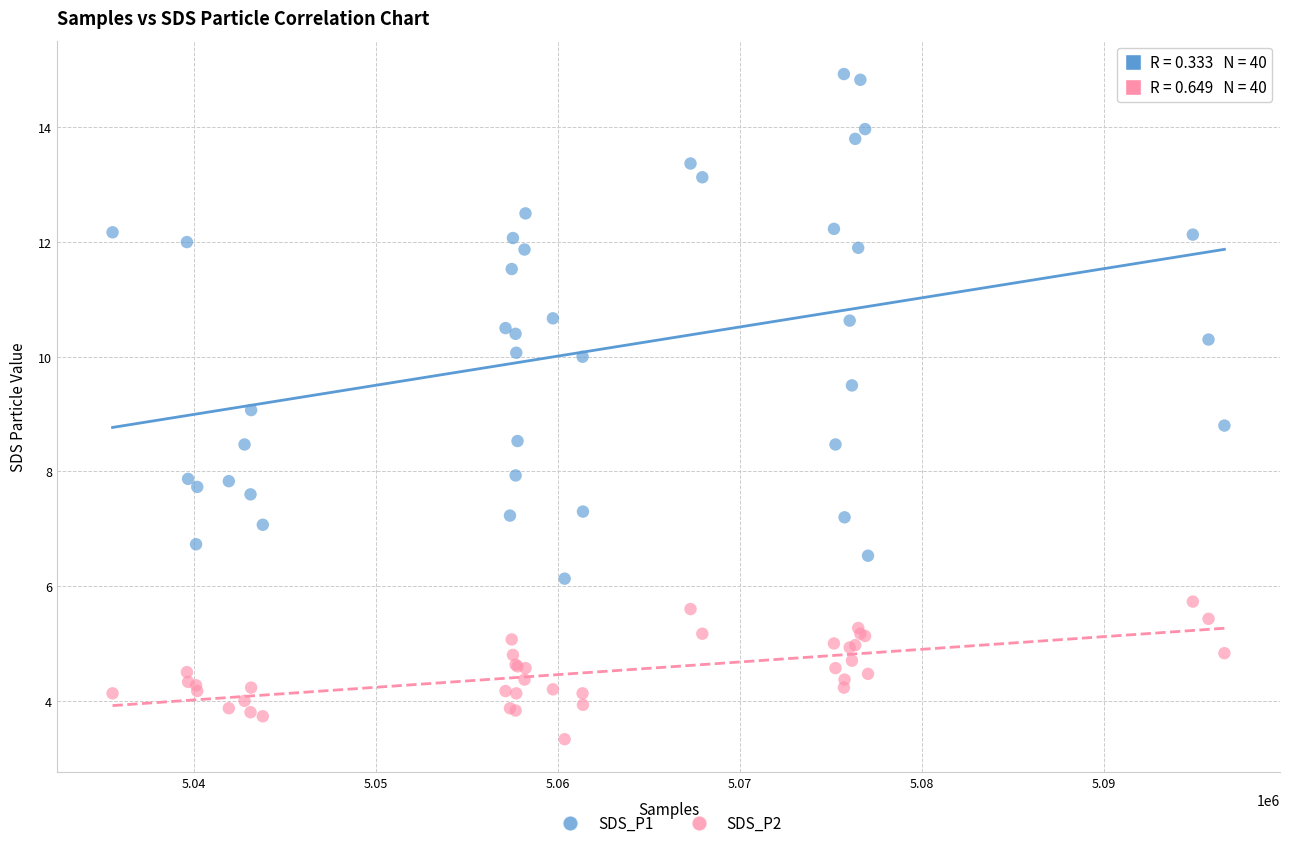

What are all the series names shown in the legend?

SDS_P1, SDS_P2